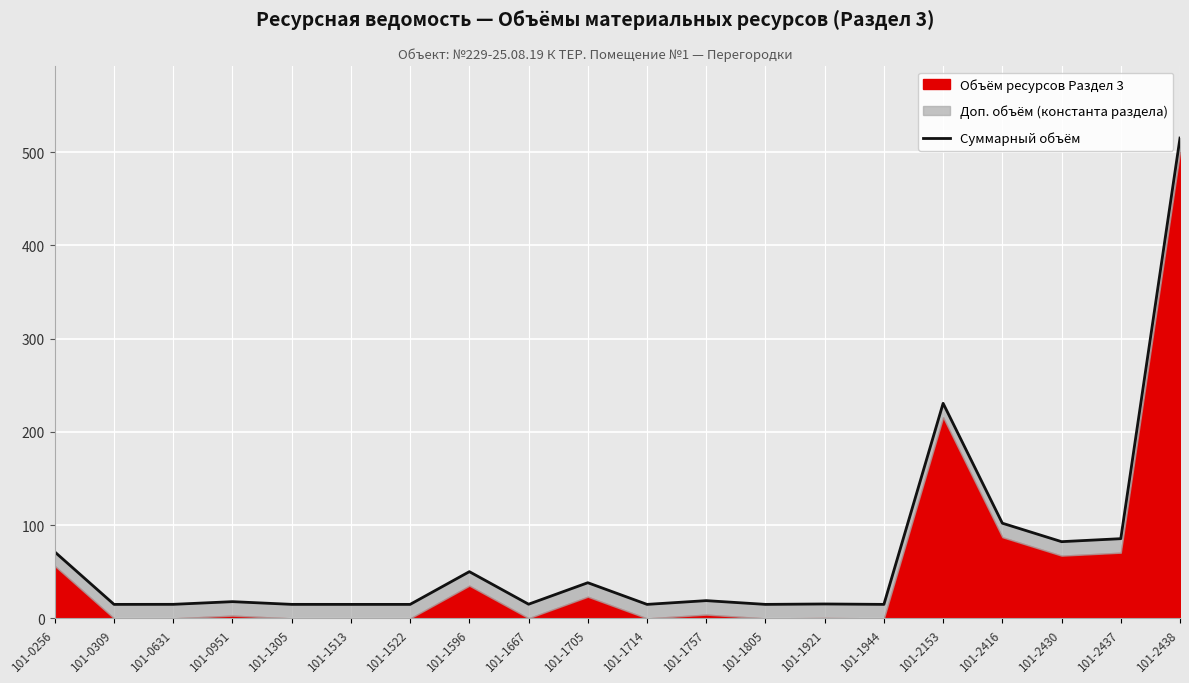

How many points are higher than both their immediate neighbors (excluding endpoints)?

6